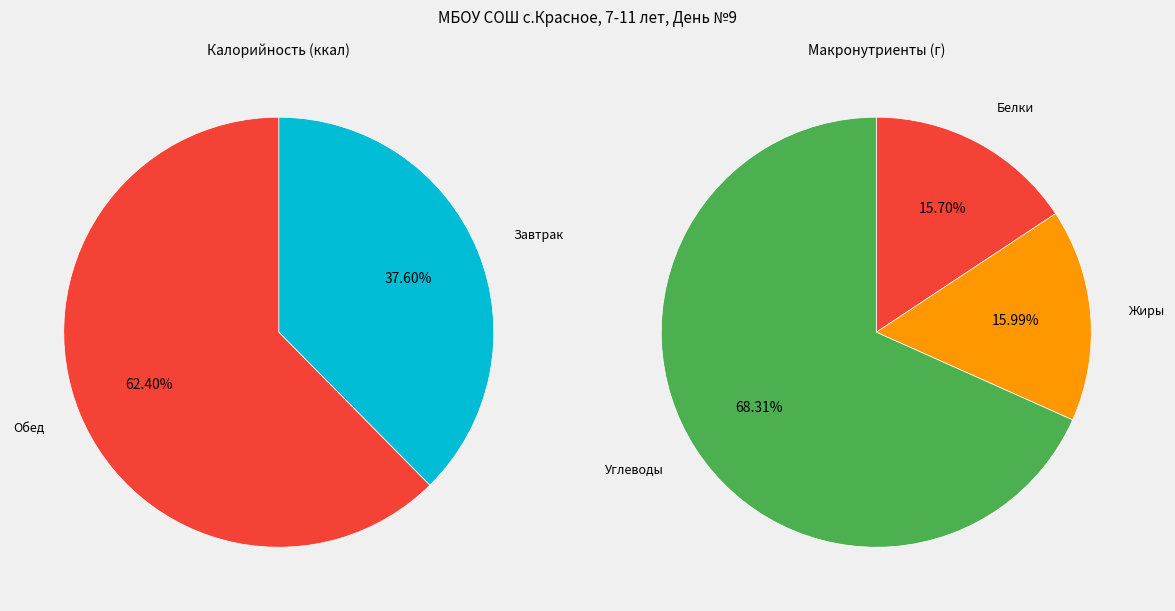

Which has a higher value, Обед or Завтрак?

Обед